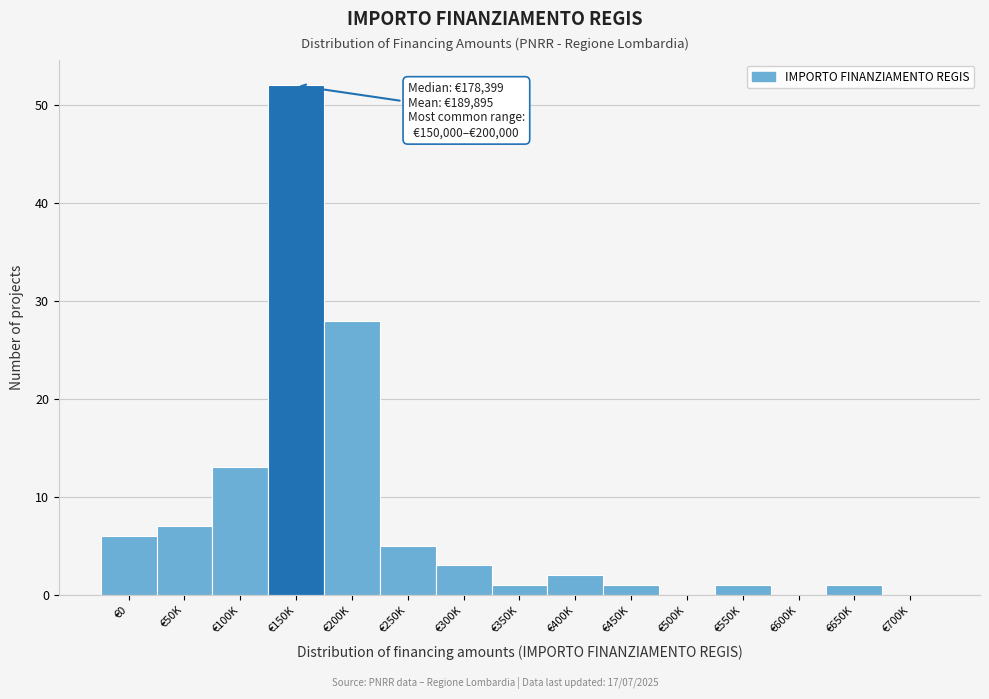

Reading right to left, what are all the values shown in this chart?

€700K=0	€650K=1	€600K=0	€550K=1	€500K=0	€450K=1	€400K=2	€350K=1	€300K=3	€250K=5	€200K=28	€150K=52	€100K=13	€50K=7	€0=6